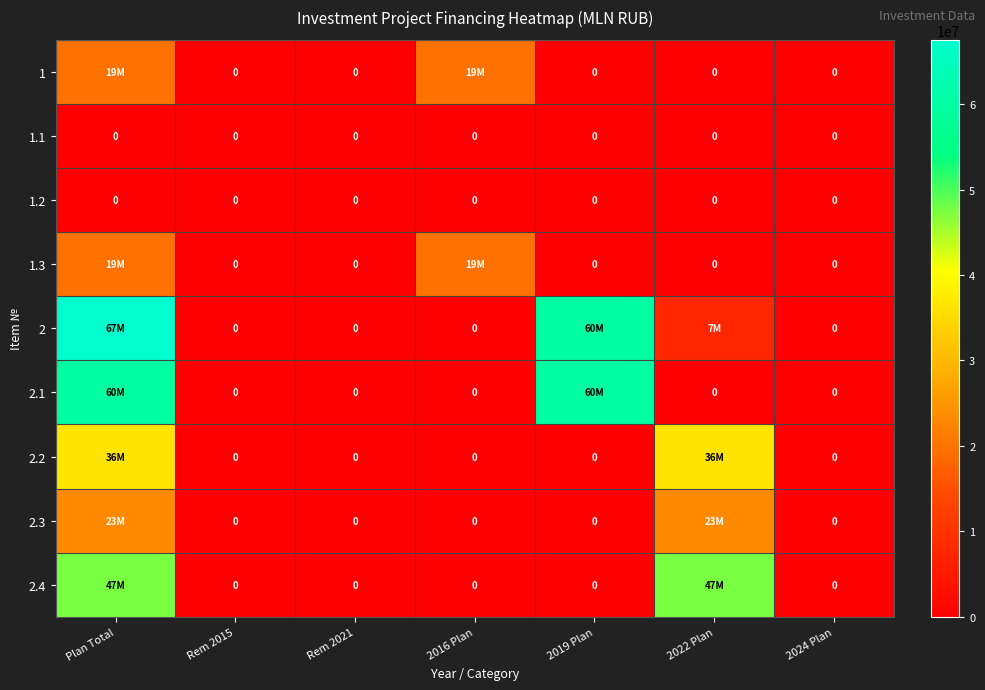

True or false: 1.2 has a value of 0 at Rem 2021.

True